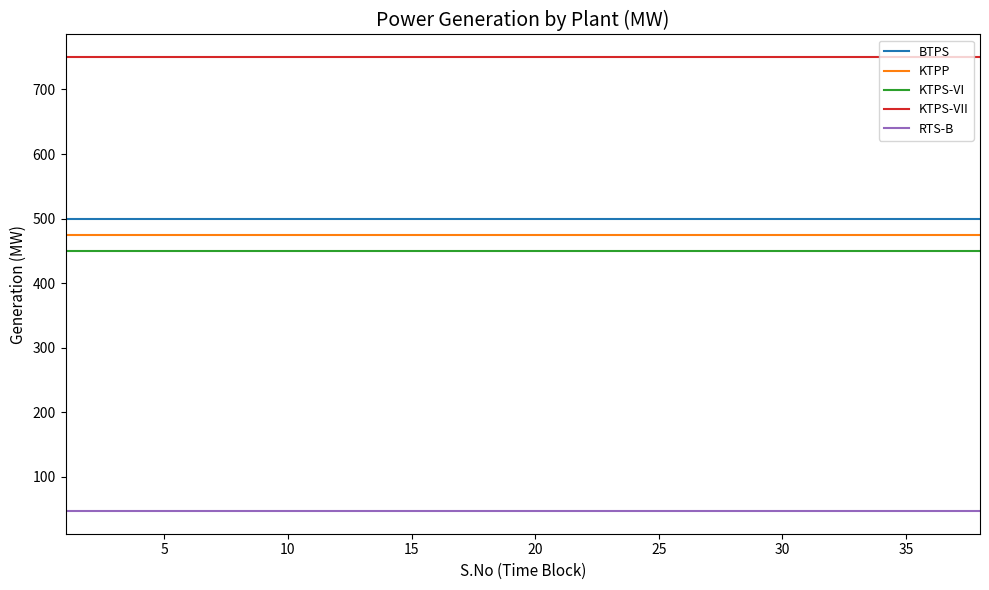

Which series has the largest total across all categories?

KTPS-VII